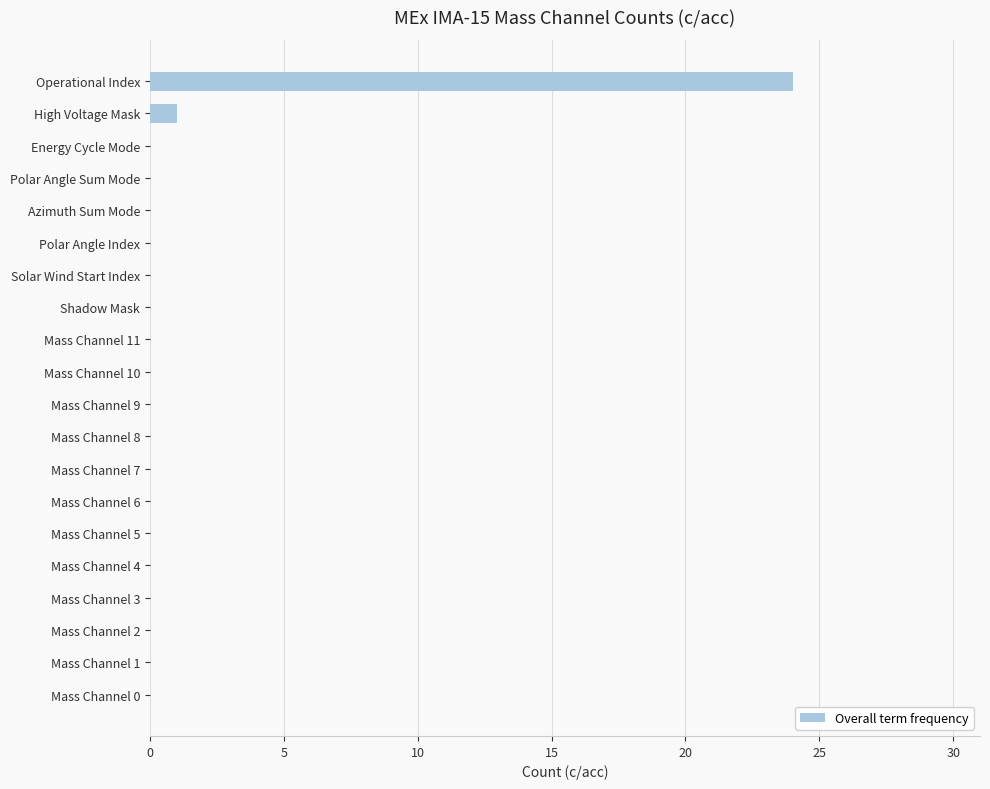

What is the sum of all values?

25